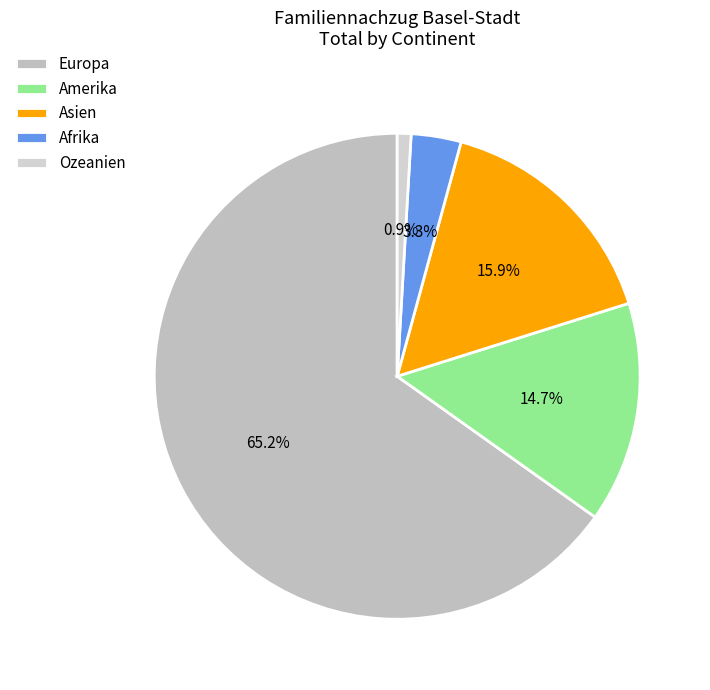

Which category has the biggest portion of the pie?

Europa